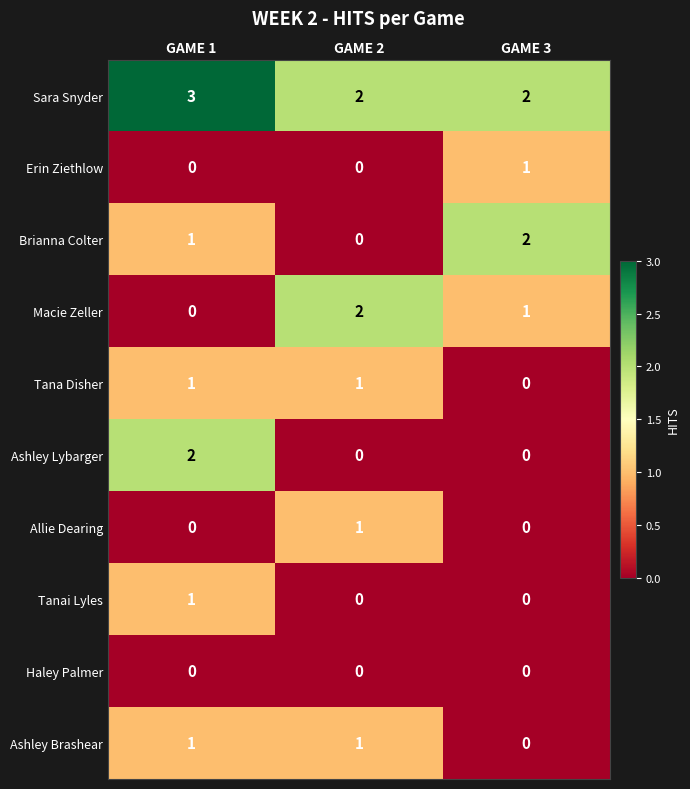

Count the Erin Ziethlow values in the range 0 to 1.

3